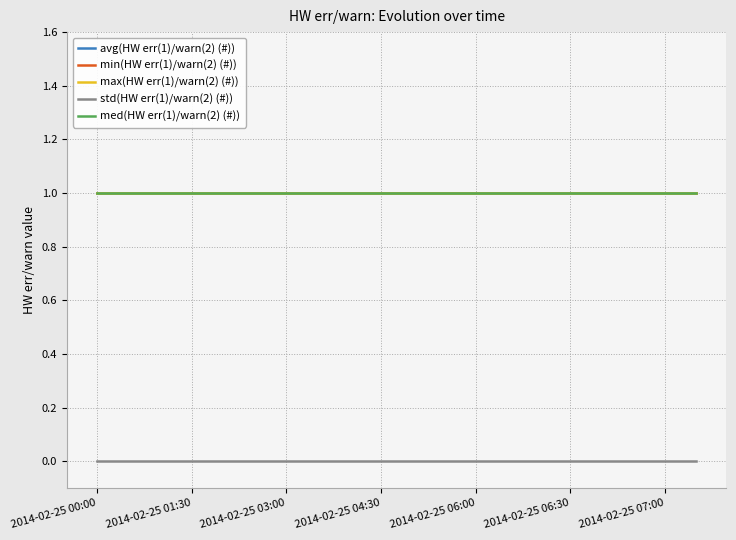

True or false: max(HW err(1)/warn(2) (#)) has more than 0 points higher than both neighbors.

False